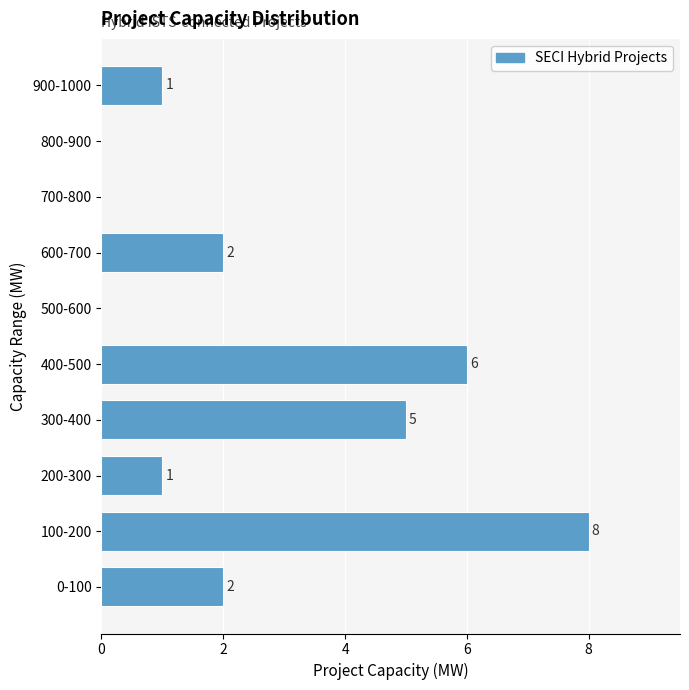

Reading bottom to top, extract all data points from this chart.

0-100=2	100-200=8	200-300=1	300-400=5	400-500=6	500-600=0	600-700=2	700-800=0	800-900=0	900-1000=1